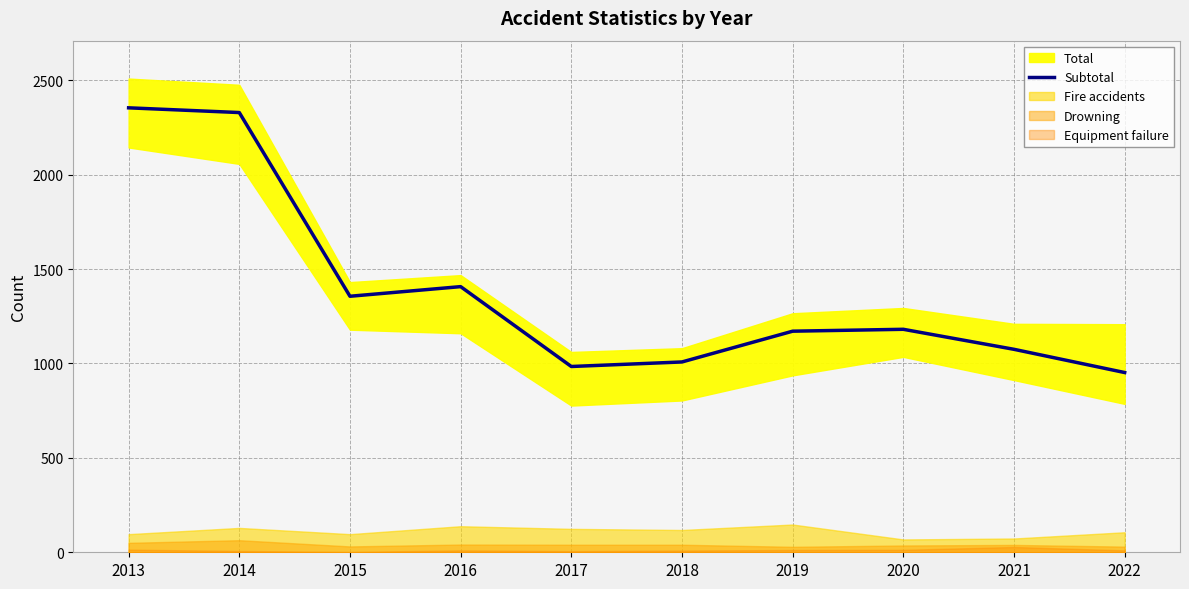

List the labels in order of value, largest first.

2013, 2014, 2016, 2015, 2020, 2019, 2021, 2018, 2017, 2022